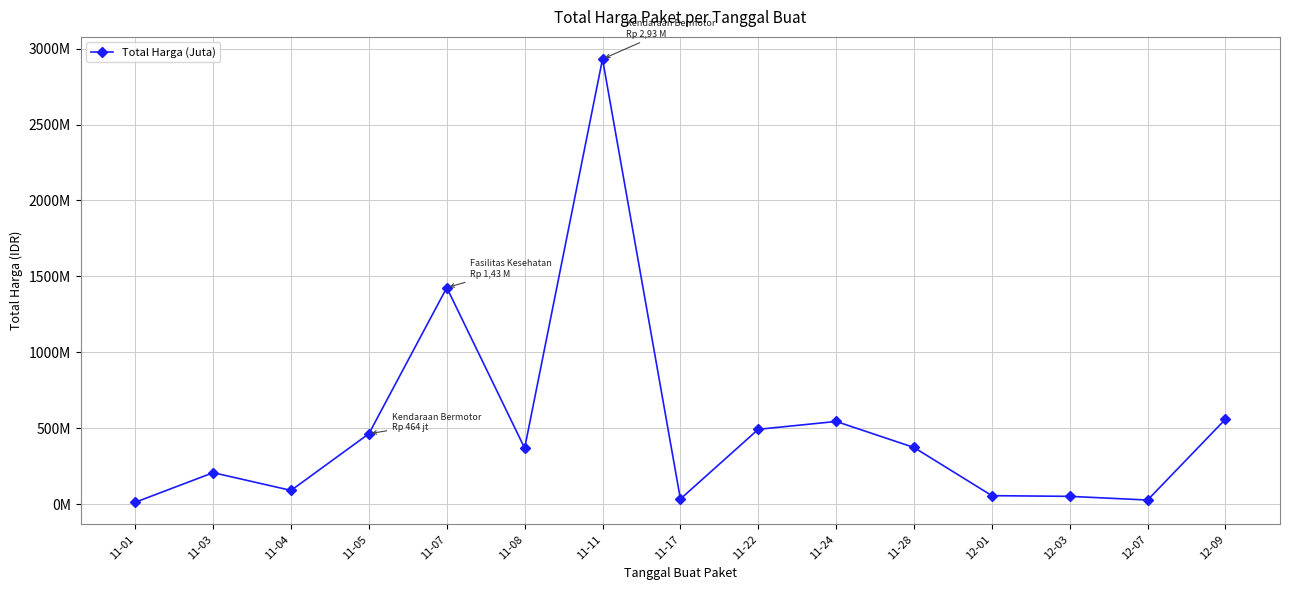

What position from the right is 12-09?

1